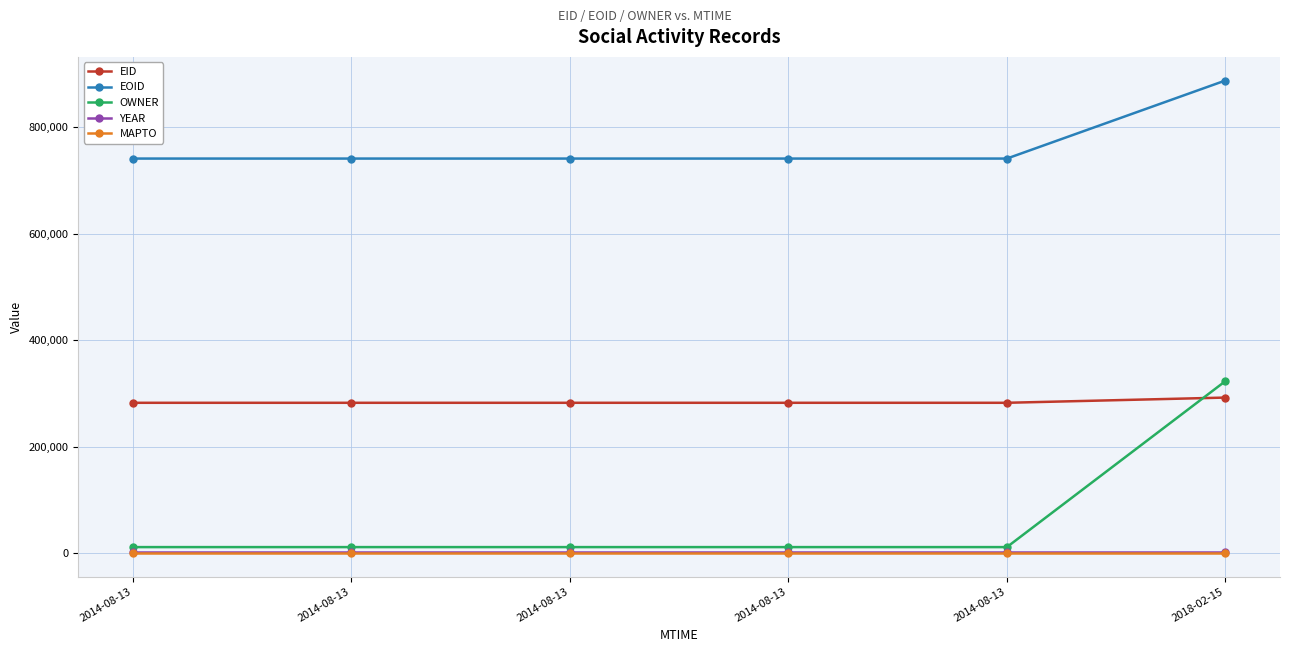

True or false: EID and EOID cross at least once.

False